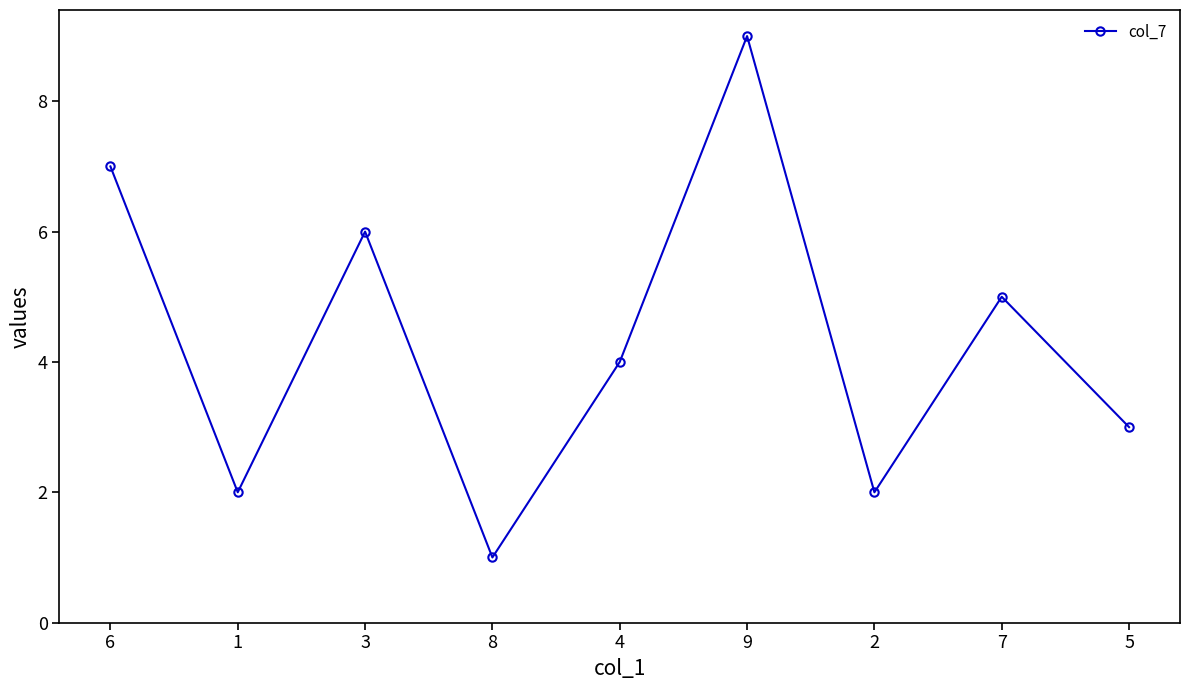

What is the maximum value shown in the chart?

9